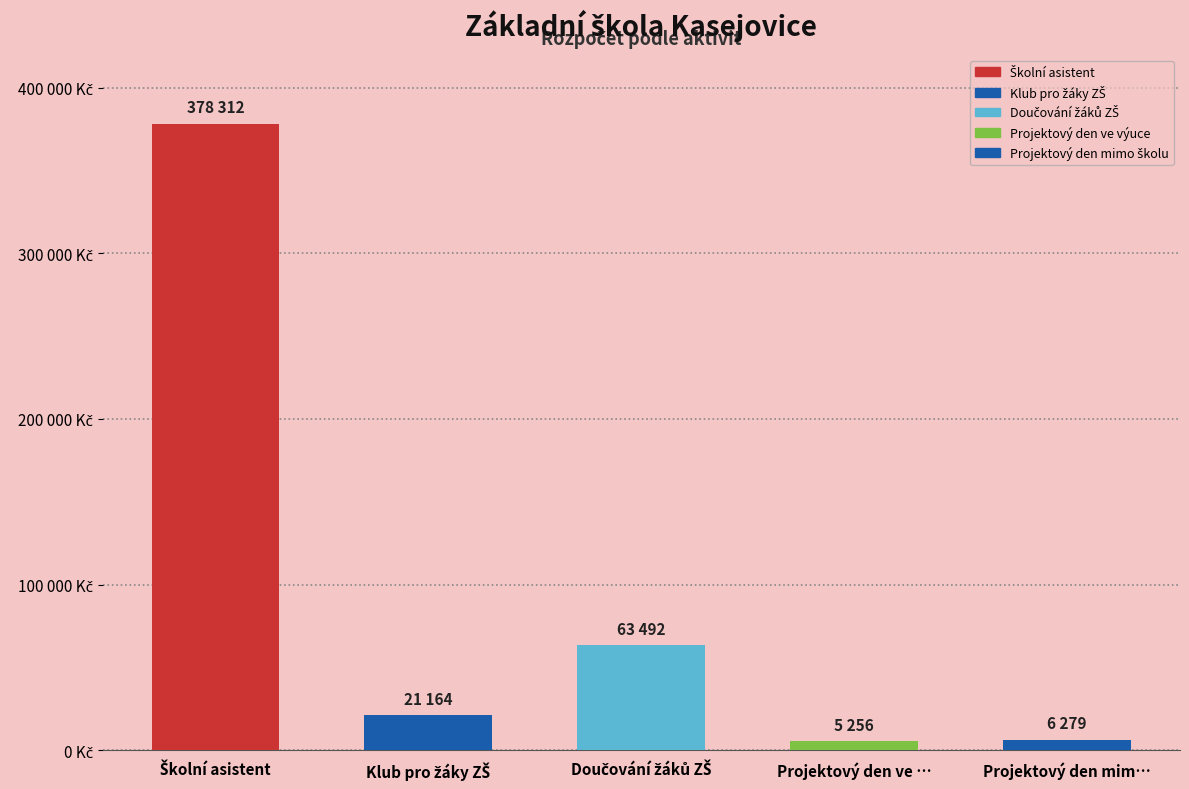

What is the minimum value shown in the chart?

5256